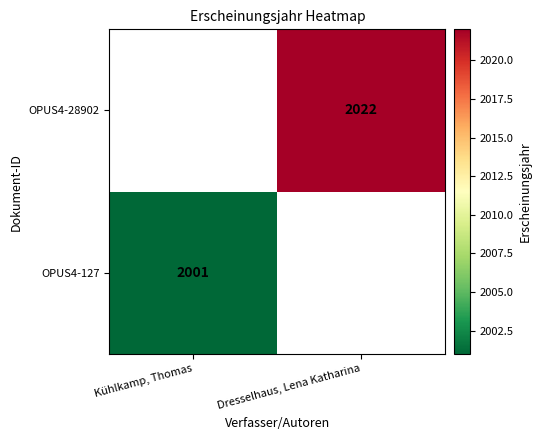

The OPUS4-127 series shows 2930 at Kühlkamp, Thomas. True or false?

False